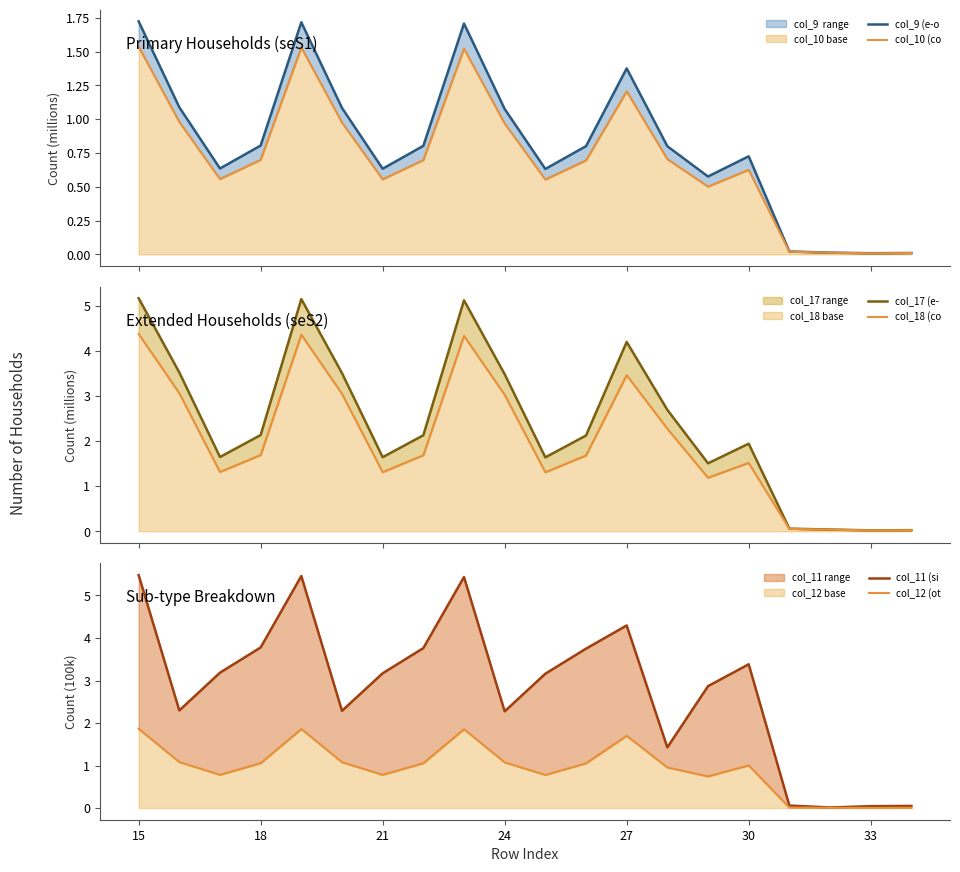

How many data points in col_12 (ot are above 1?

11